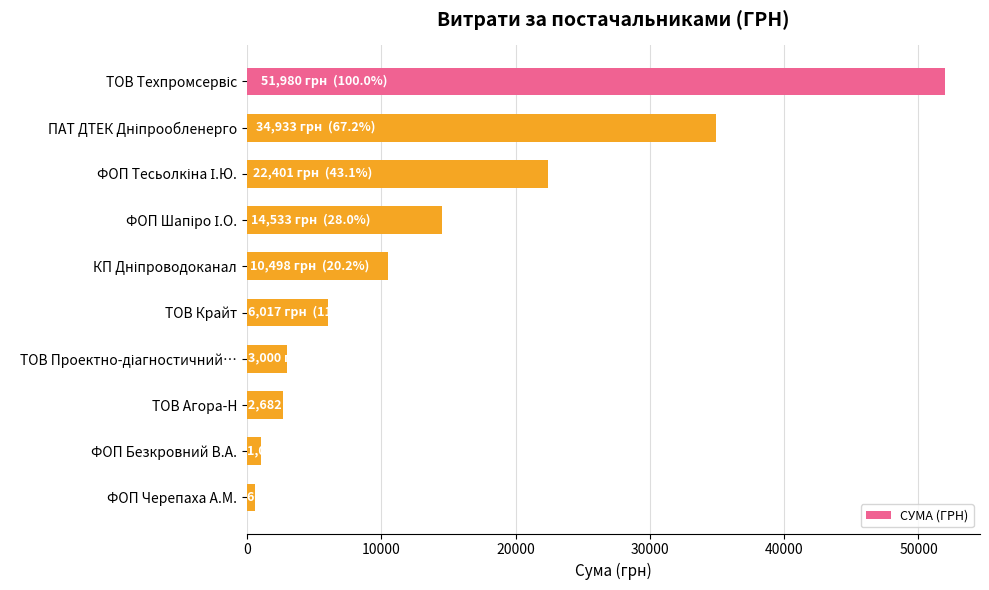

Reading top to bottom, list all the values displayed in this chart.

51980.0	34932.6	22400.7	14532.7	10497.7	6017.0	3000.0	2682.0	1030.0	609.0